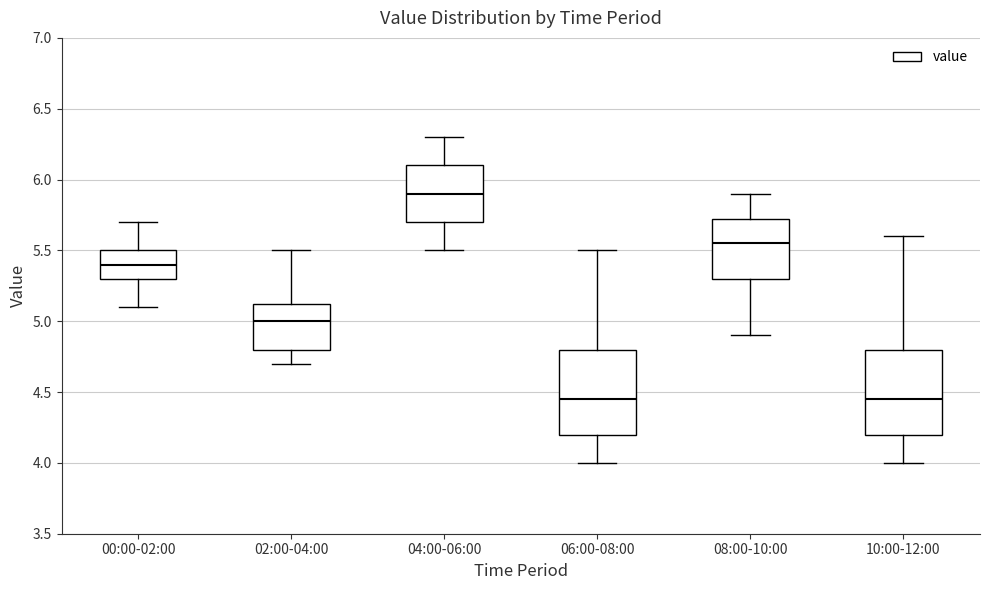

Which box's median line is the highest?

04:00-06:00